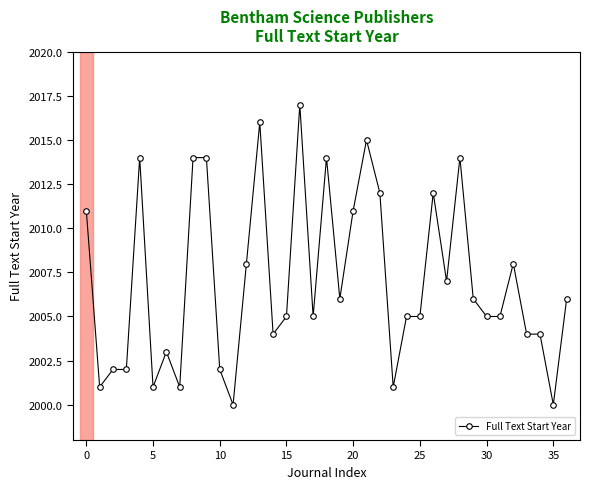

What is the value of the 30th point from the left?

2006